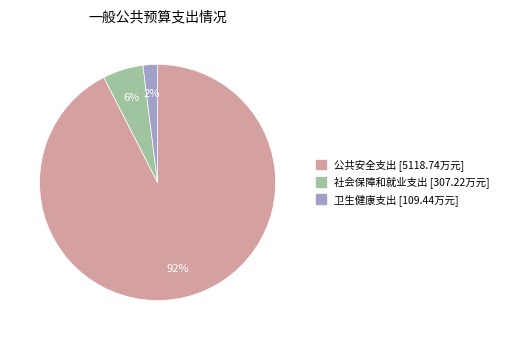

To the nearest percent, what is the average slice percentage?

33%